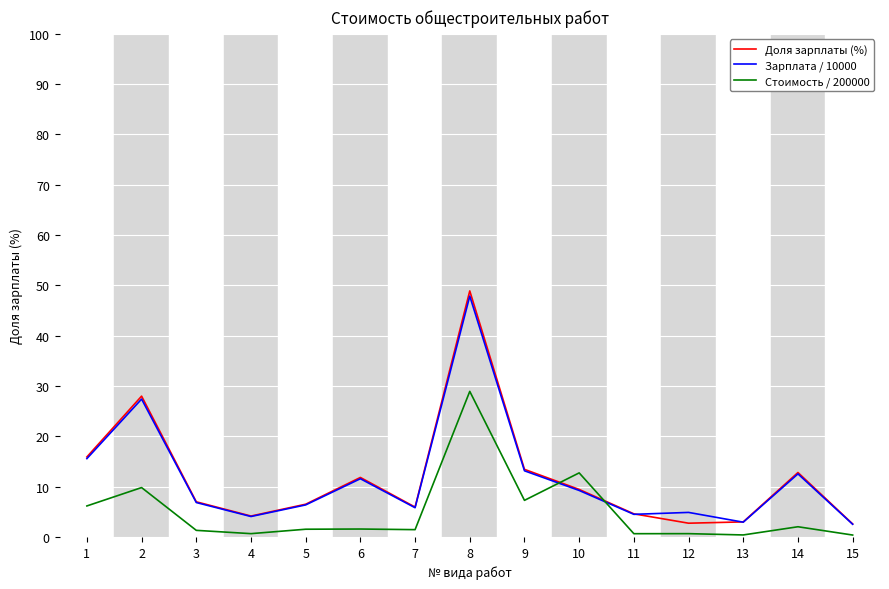

At which label does Стоимость / 200000 first exceed 1?

1